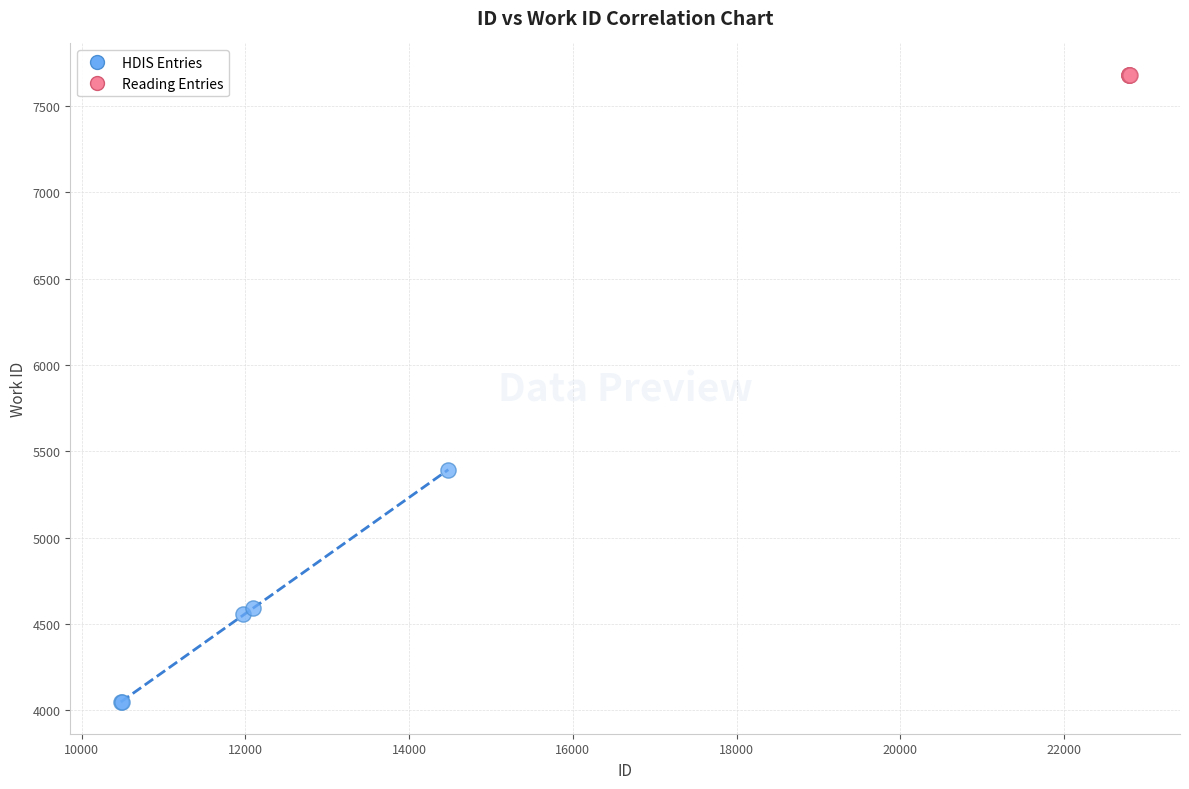

Which series reaches the maximum Y coordinate?

Reading Entries